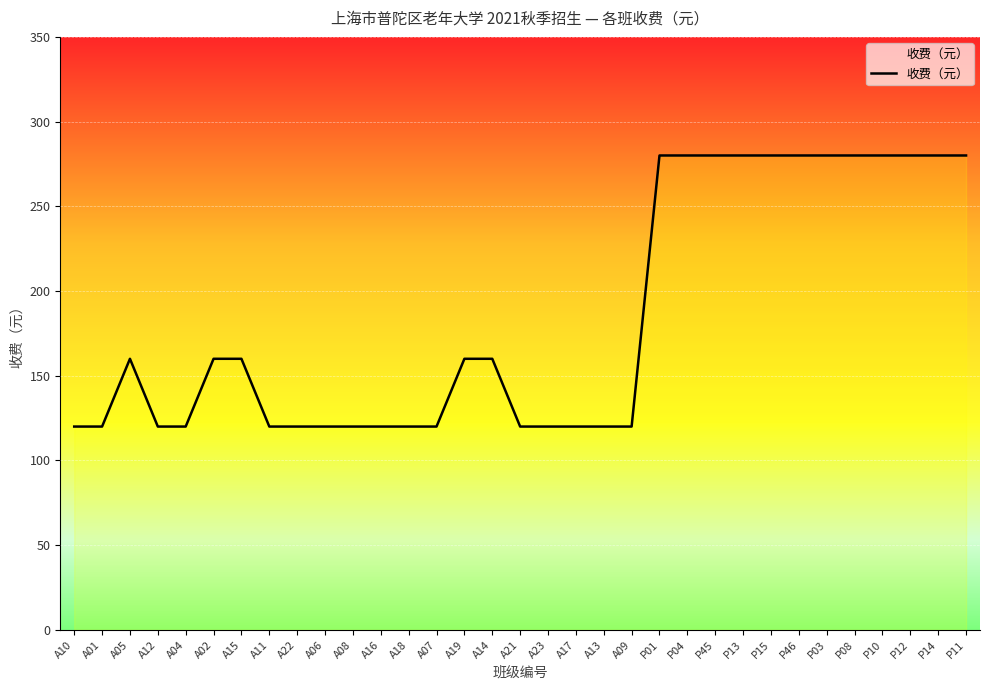

Where is the first local maximum?

A05